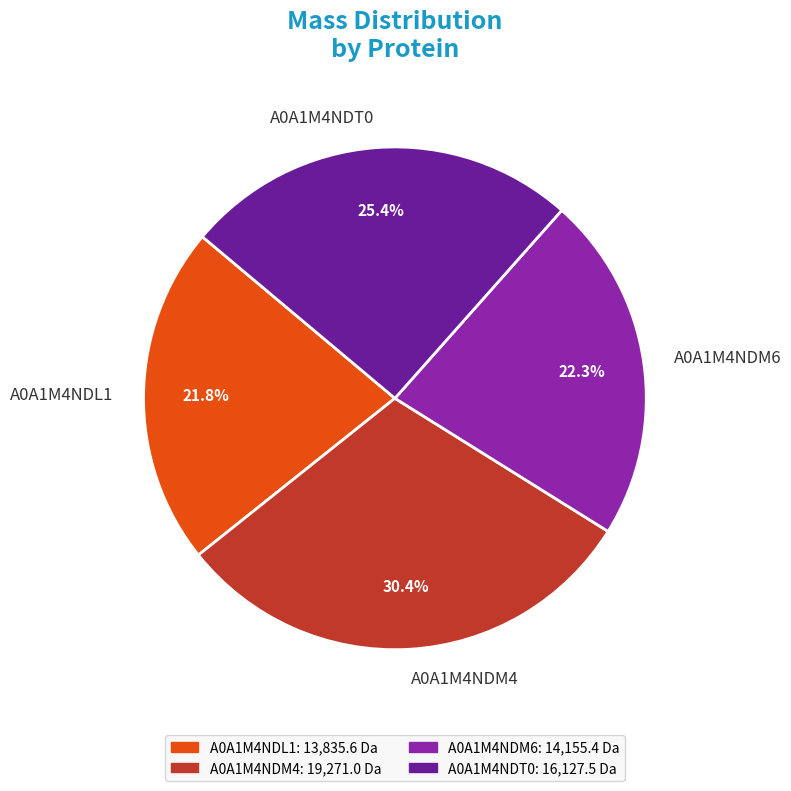

Between A0A1M4NDM6 and A0A1M4NDT0, which is larger?

A0A1M4NDT0